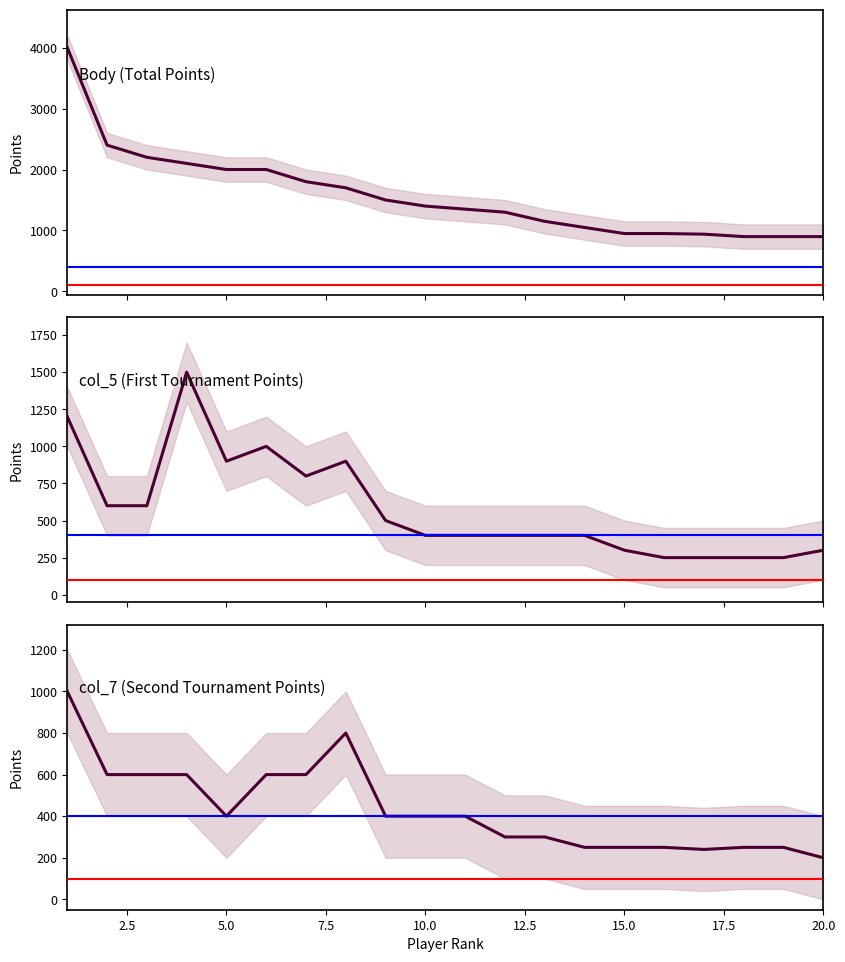

Does the chart display data point markers on the line(s)?

No